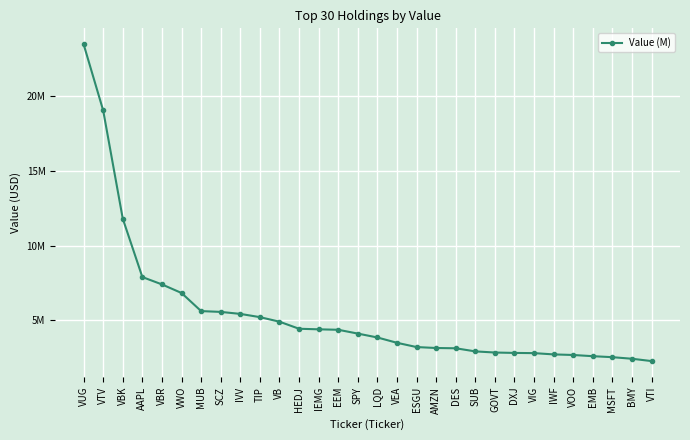

What is the maximum value shown in the chart?

23.4